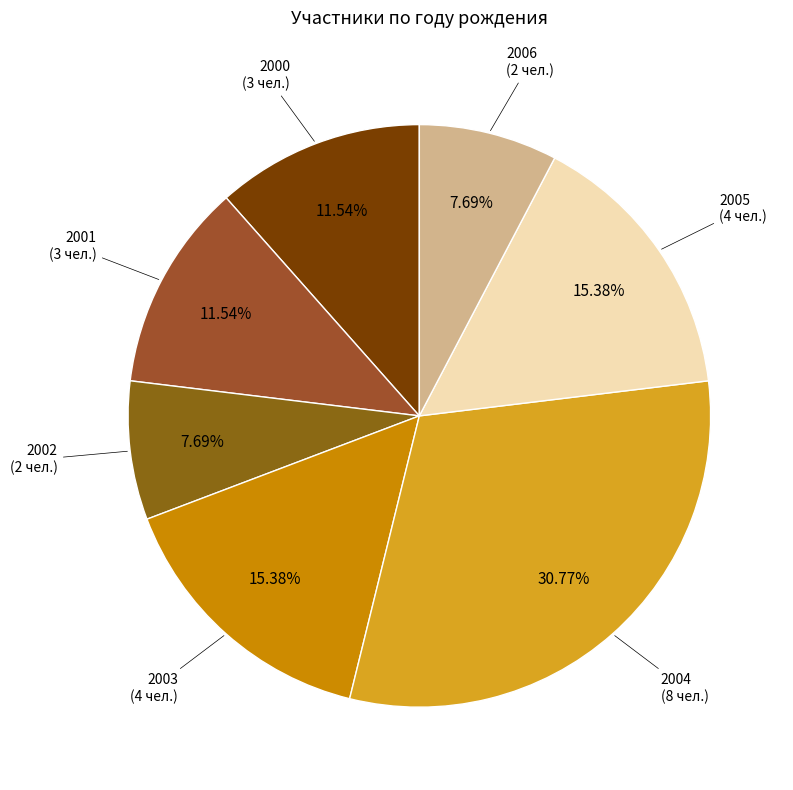

How many segments does this pie chart have?

7